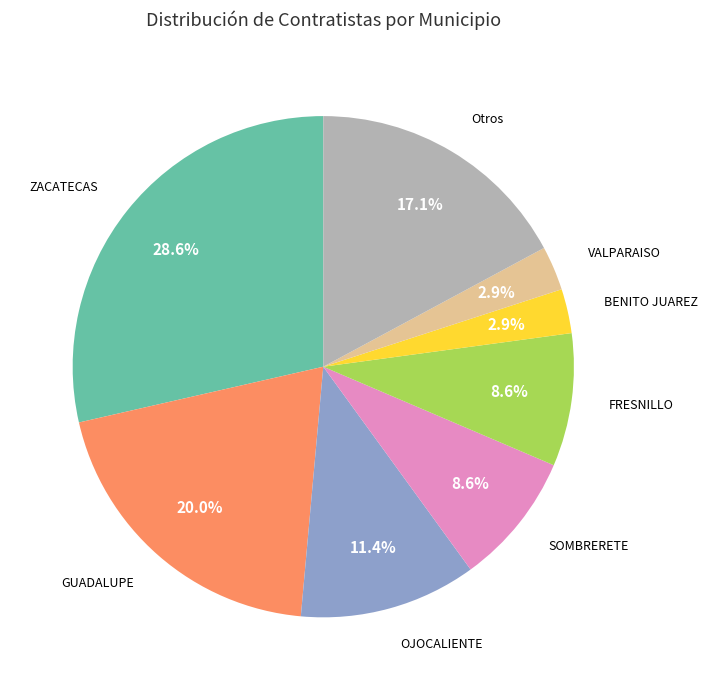

Combined, do GUADALUPE and BENITO JUAREZ account for over 50%?

No